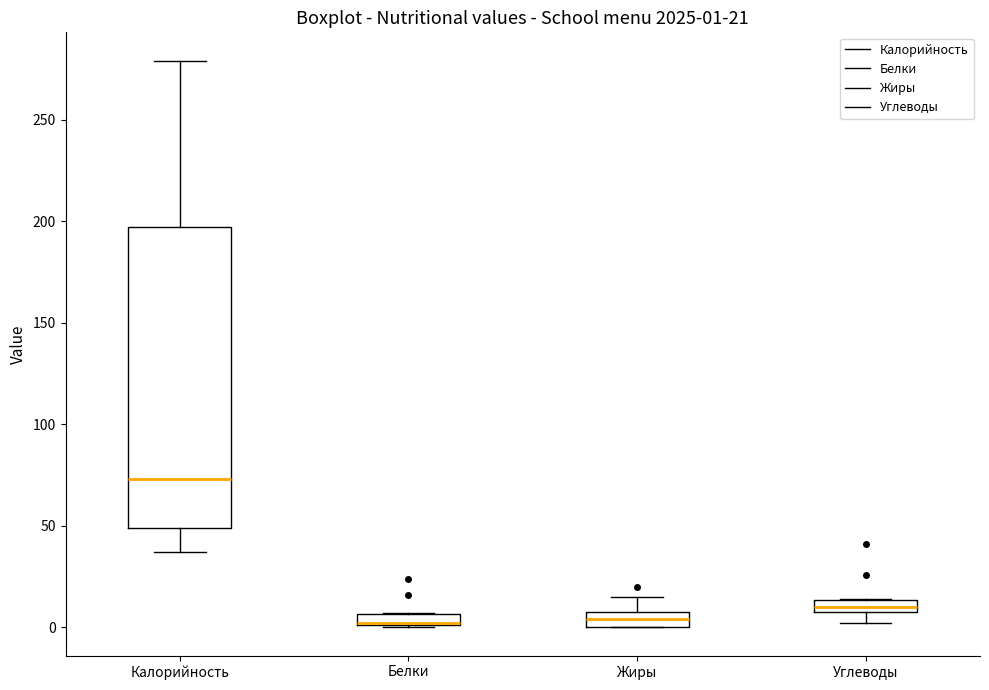

Which box is the tallest, from its lower edge to its upper edge?

Калорийность